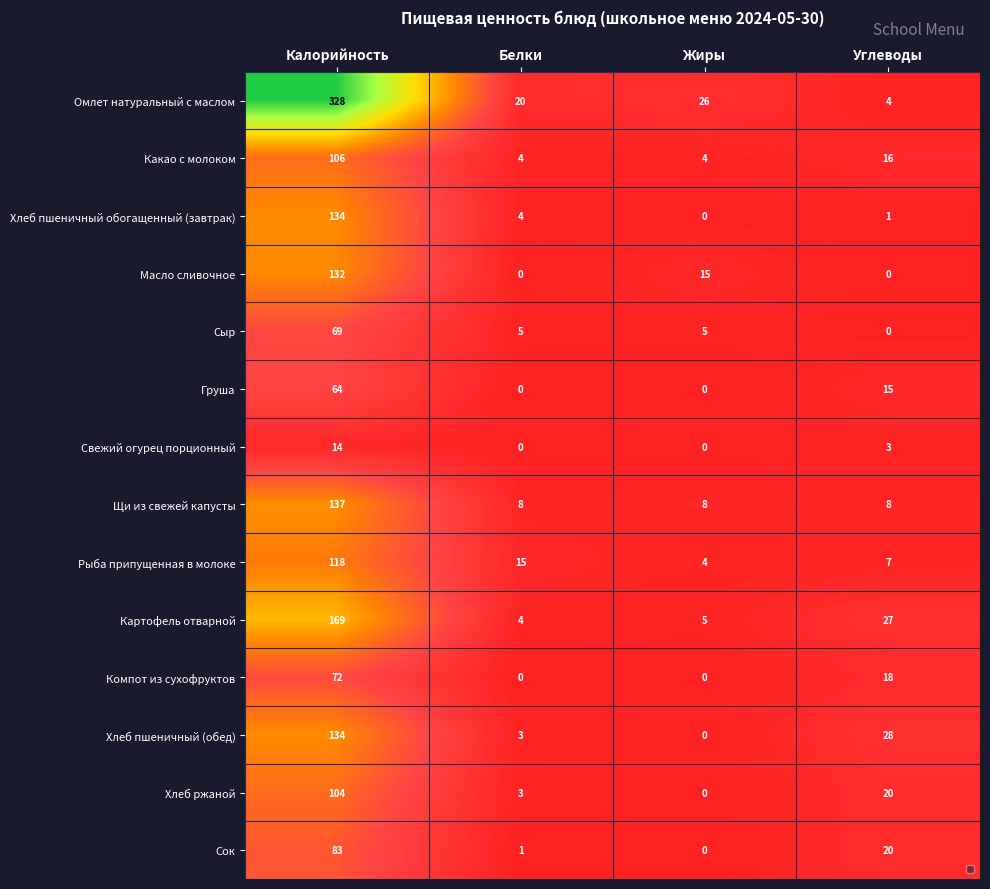

Which series has the largest range (max minus min)?

Омлет натуральный с маслом